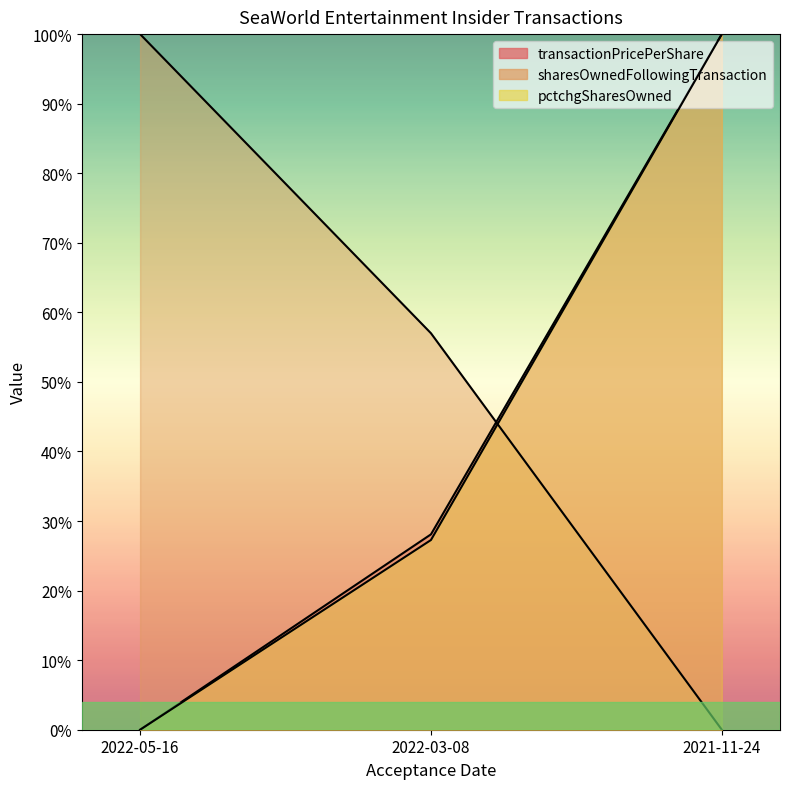

What is the label of the 2nd point from the left?

2022-03-08